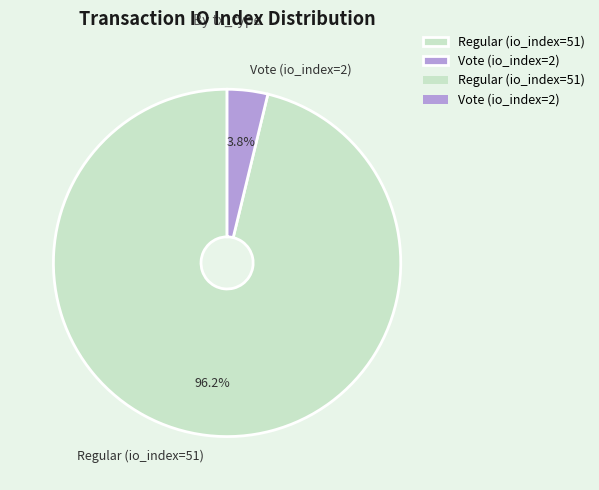

Count the number of slices in the pie.

2